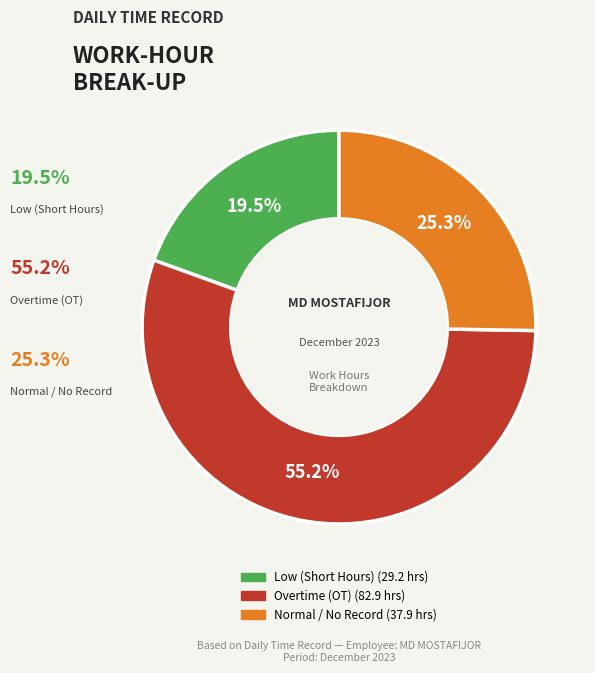

Is there any slice that represents more than half of the pie?

Yes